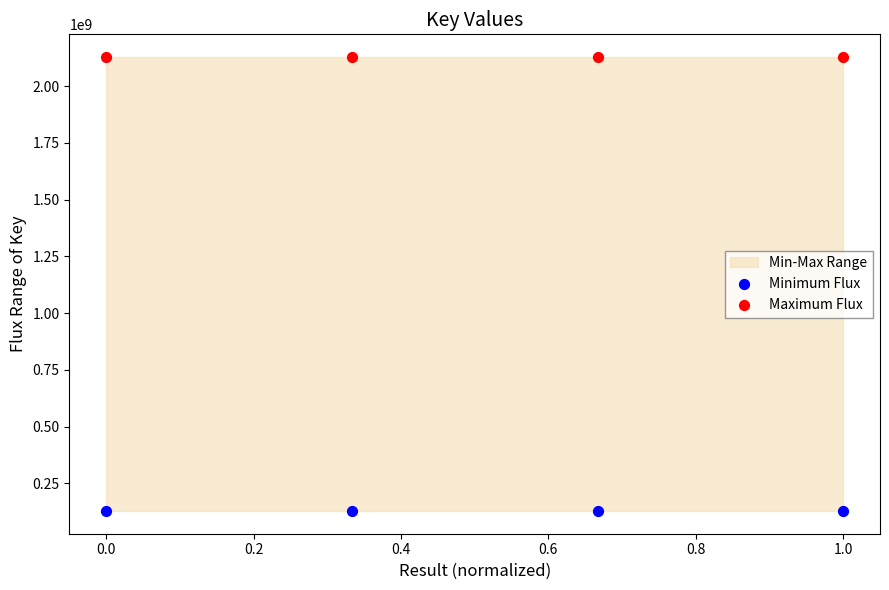

Which series reaches the maximum Y coordinate?

Maximum Flux